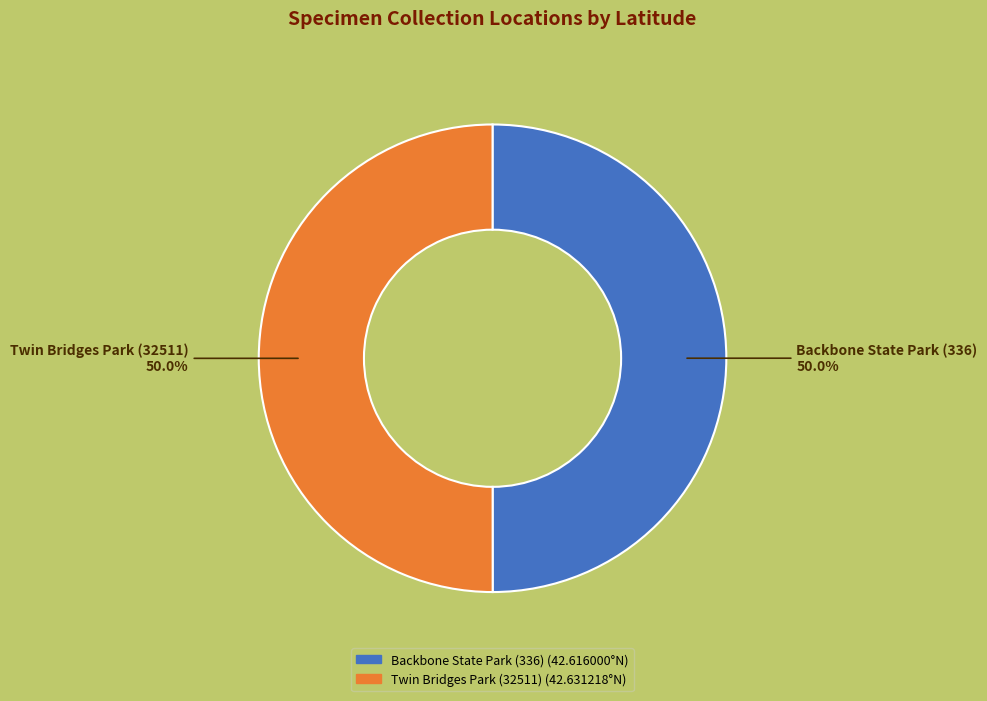

What is the ratio of the value at Twin Bridges Park (32511) to the value at Backbone State Park (336)?

1.0